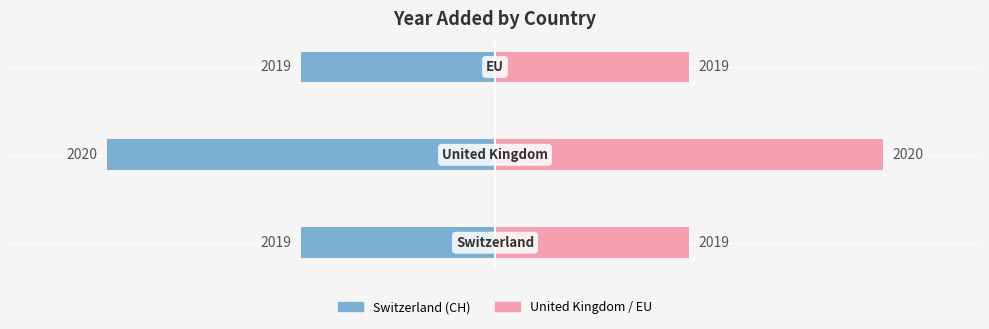

Is it true that United Kingdom / EU equals 1 at 1?

False